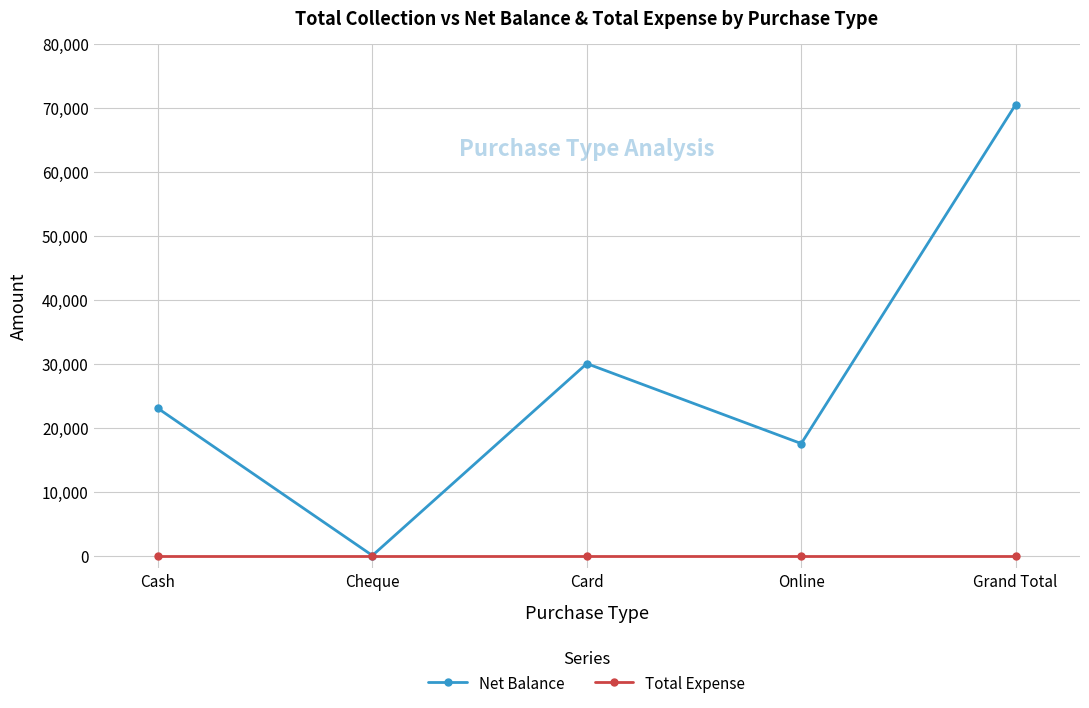

Where is the first local maximum for Net Balance?

Card